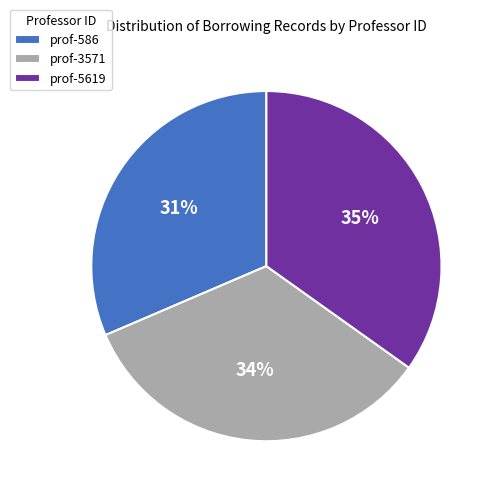

Does any single category account for the majority?

No